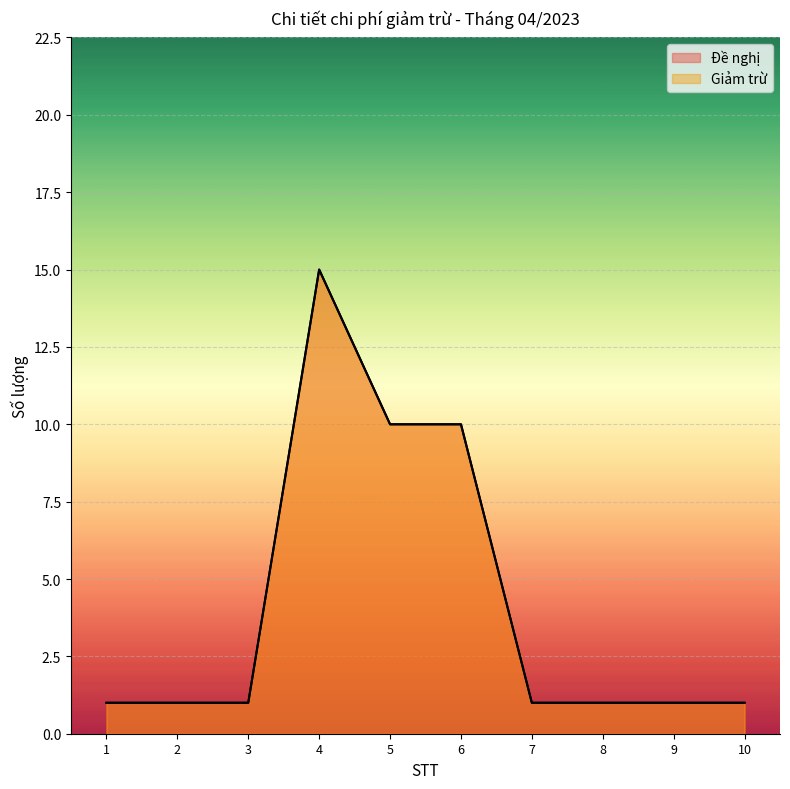

How many lines are shown in the chart?

2